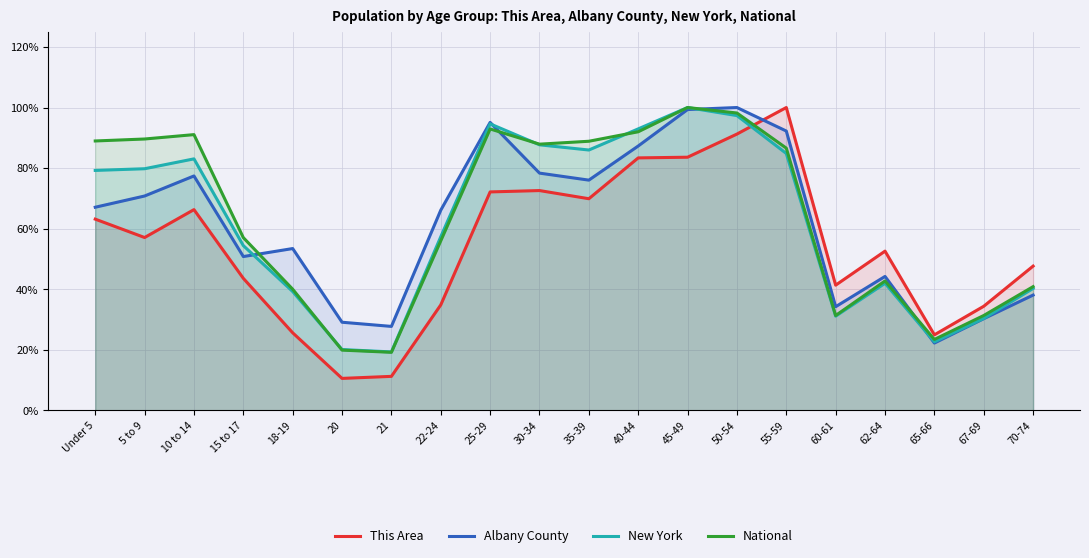

What are all the series names shown in the legend?

This Area, Albany County, New York, National